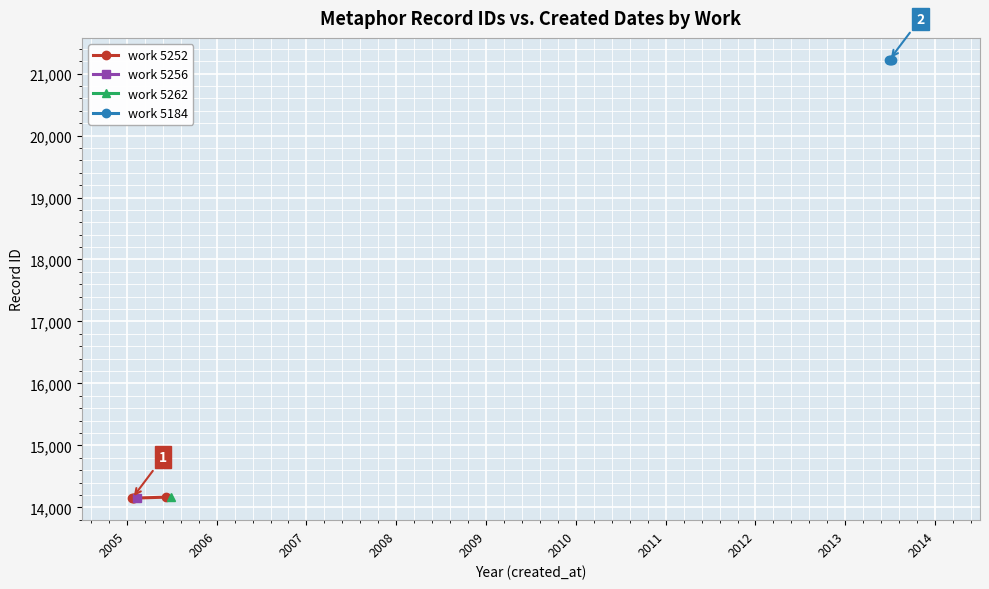

Does the chart display data point markers on the line(s)?

Yes